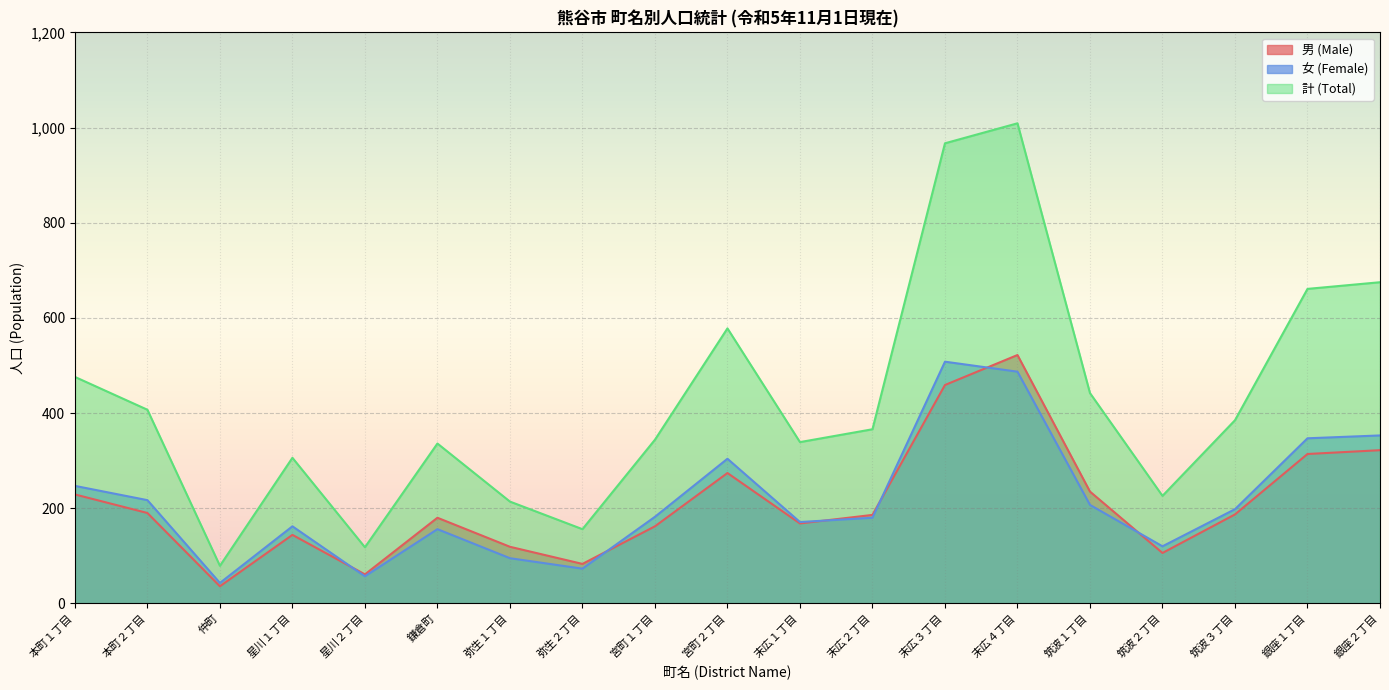

At which category does the chart reach its minimum across all series?

仲町